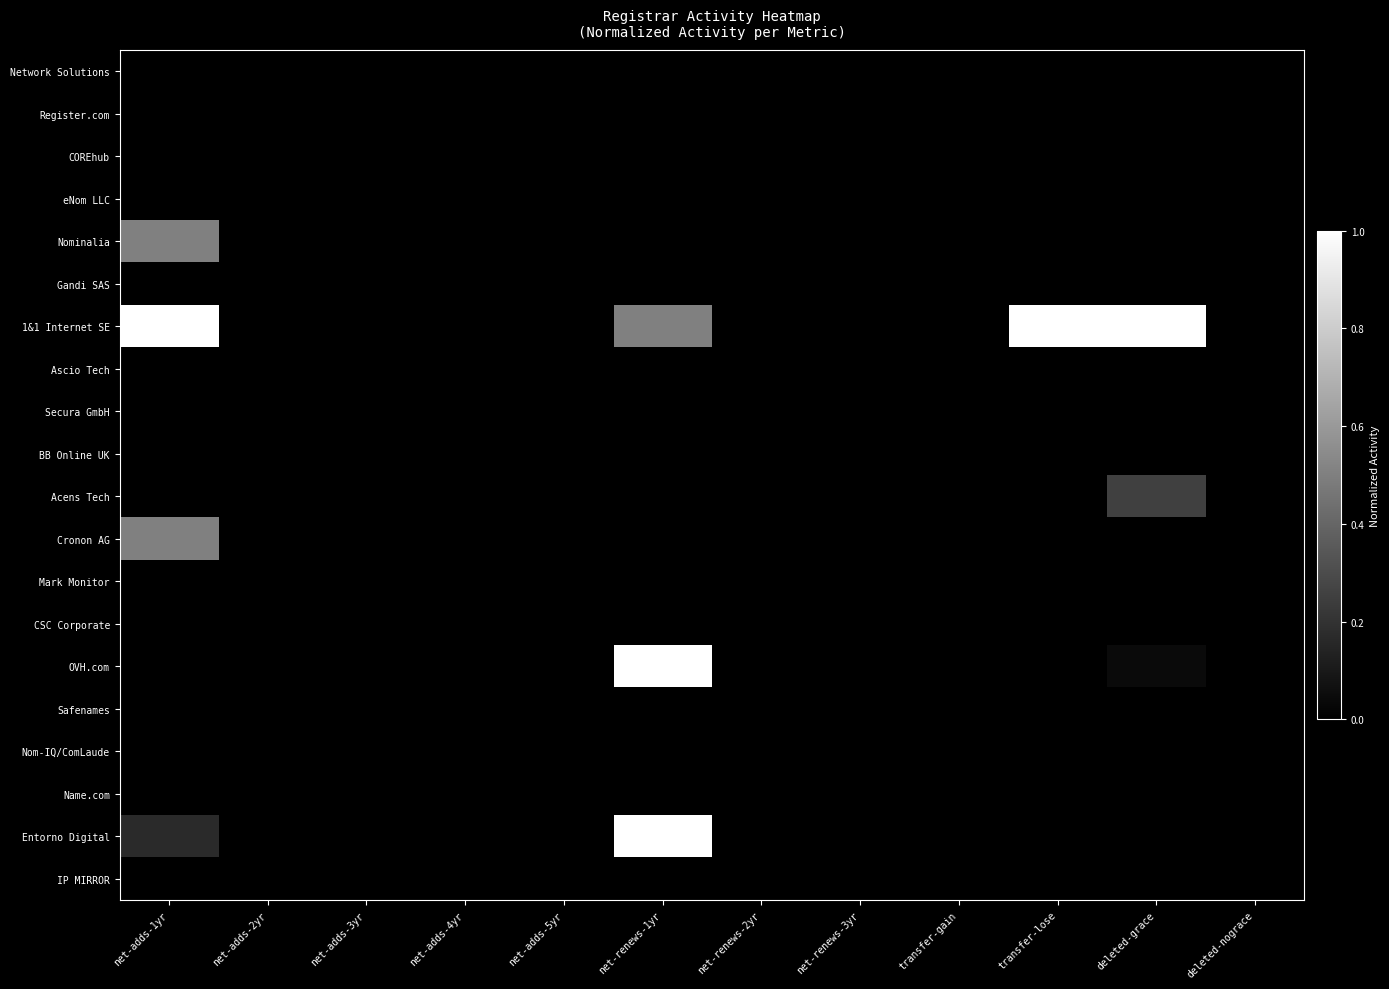

At net-renews-1yr, list the series in order from smallest to largest.

Network Solutions, Register.com, COREhub, eNom LLC, Nominalia, Gandi SAS, Ascio Tech, Secura GmbH, BB Online UK, Acens Tech, Cronon AG, Mark Monitor, CSC Corporate, Safenames, Nom-IQ/ComLaude, Name.com, IP MIRROR, 1&1 Internet SE, OVH.com, Entorno Digital